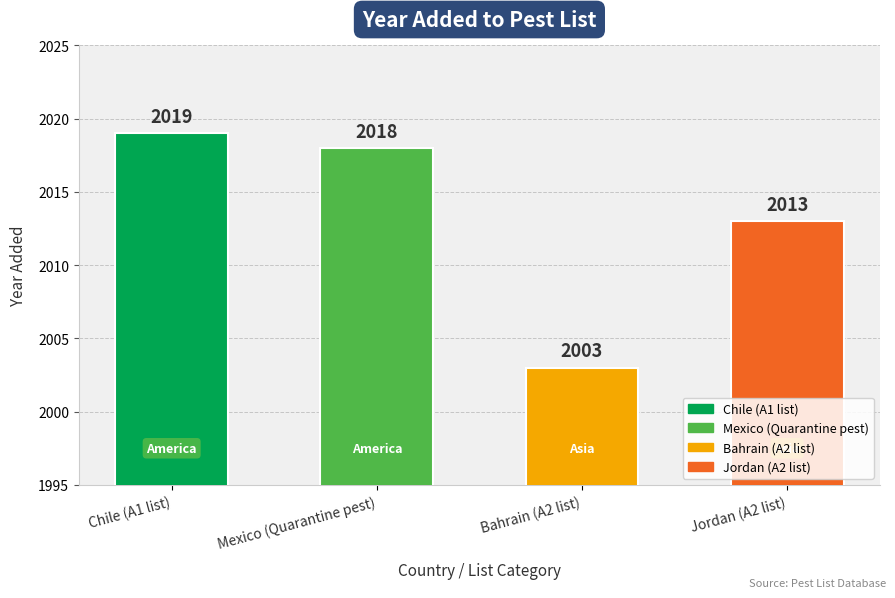

What is the change in value from Chile (A1 list) to Bahrain (A2 list)?

-16